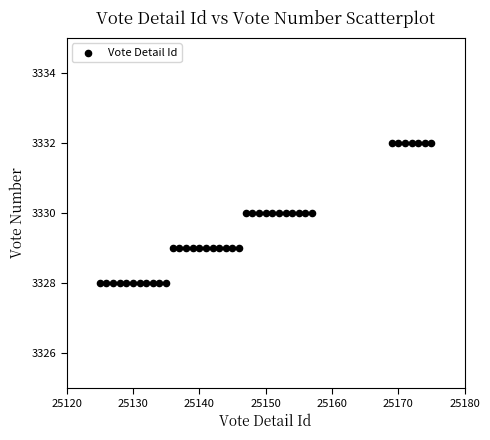

What is the range of Y values (max minus min)?

4